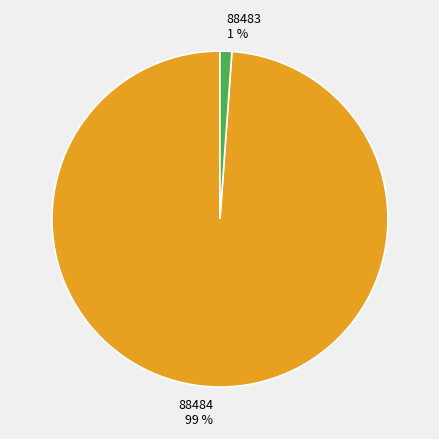

Does 88483 account for over 50% of the chart?

No